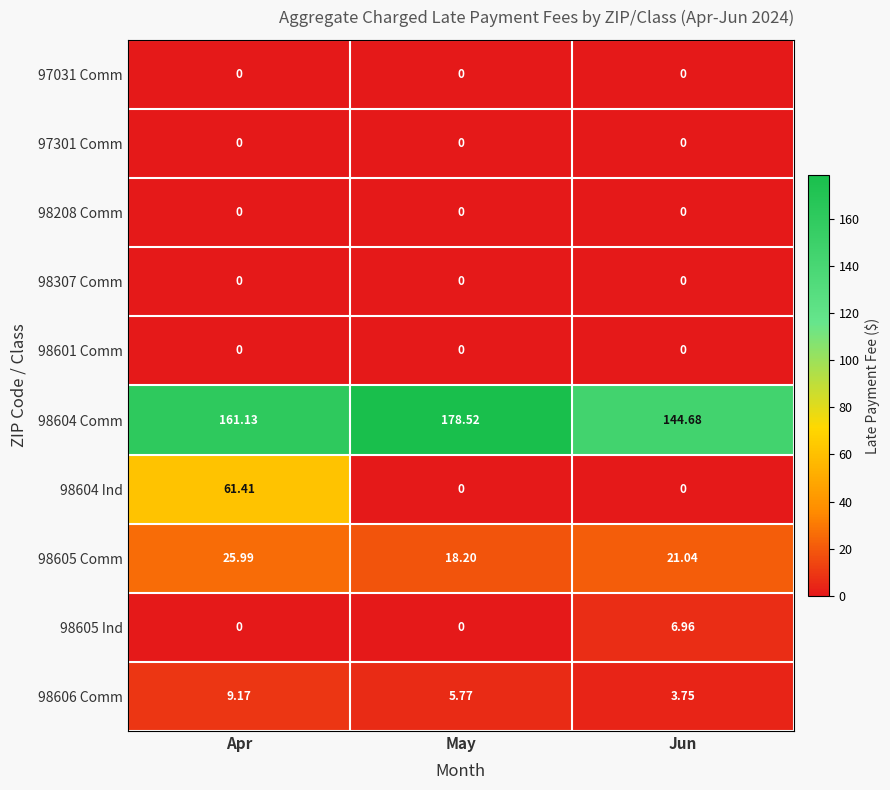

List the labels in order of 98606 Comm value, smallest first.

Jun, May, Apr